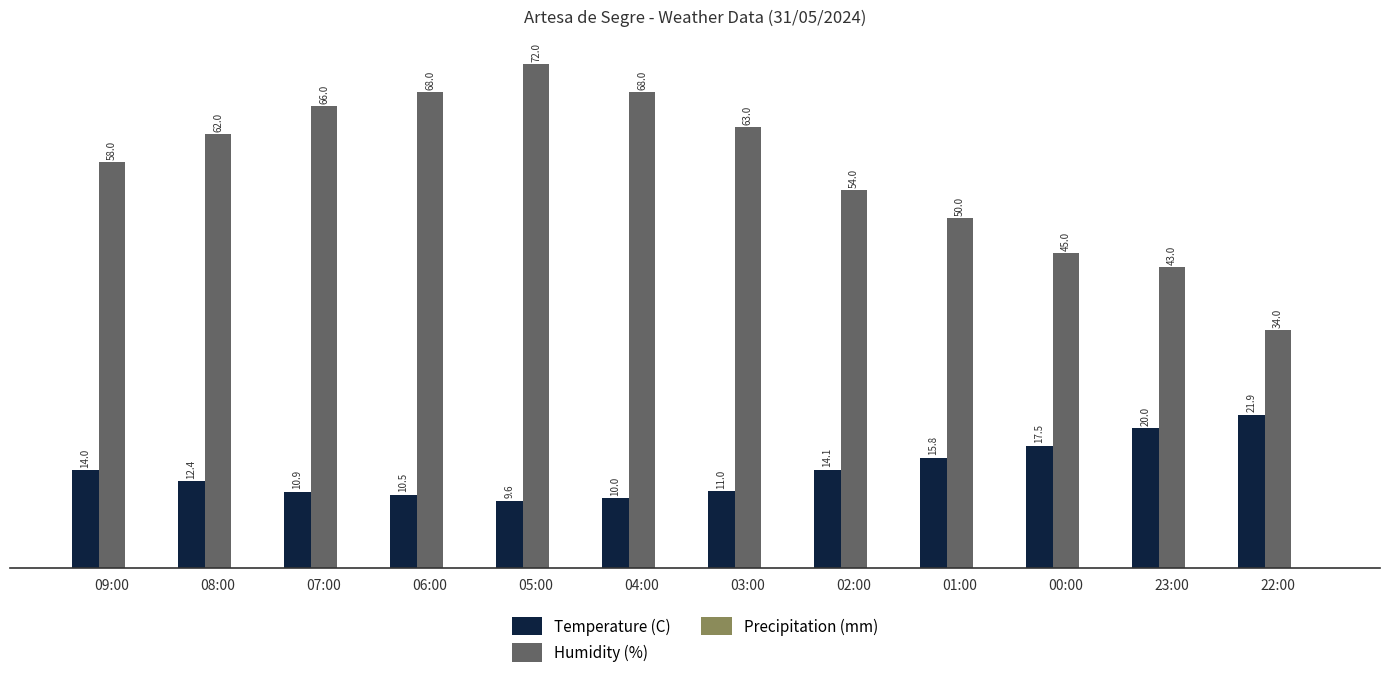

Which series has the largest total across all categories?

Humidity (%)